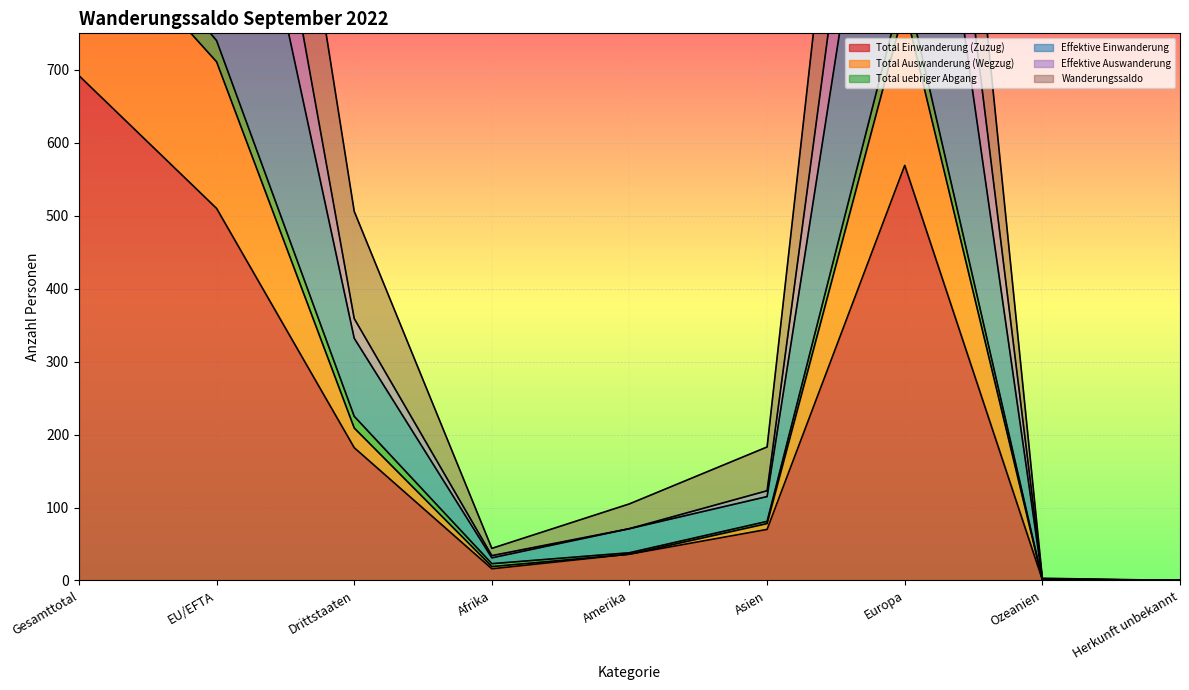

Between Asien and Herkunft unbekannt, which is larger?

Asien